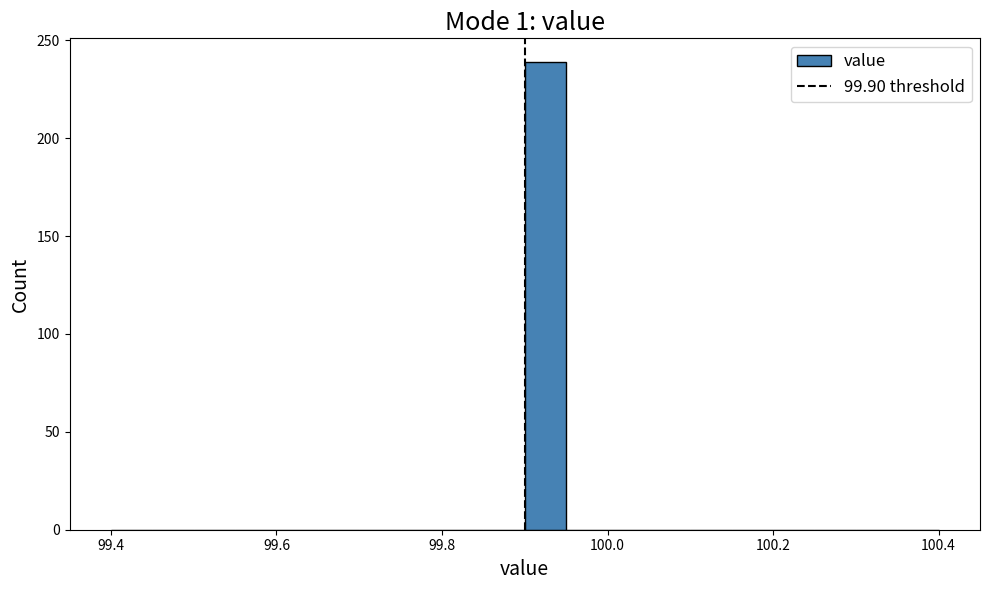

Around what value on the x-axis is the tallest bar? Give the approximate position of its centre, as read against the axis.

99.92